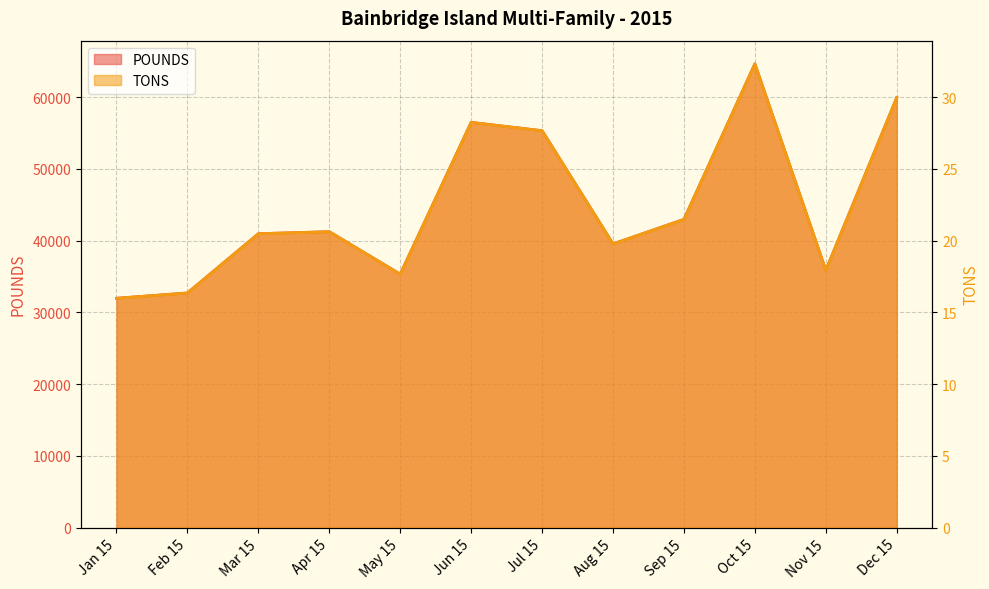

Rank the categories by TONS value from highest to lowest.

Oct 15, Dec 15, Jun 15, Jul 15, Sep 15, Apr 15, Mar 15, Aug 15, Nov 15, May 15, Feb 15, Jan 15